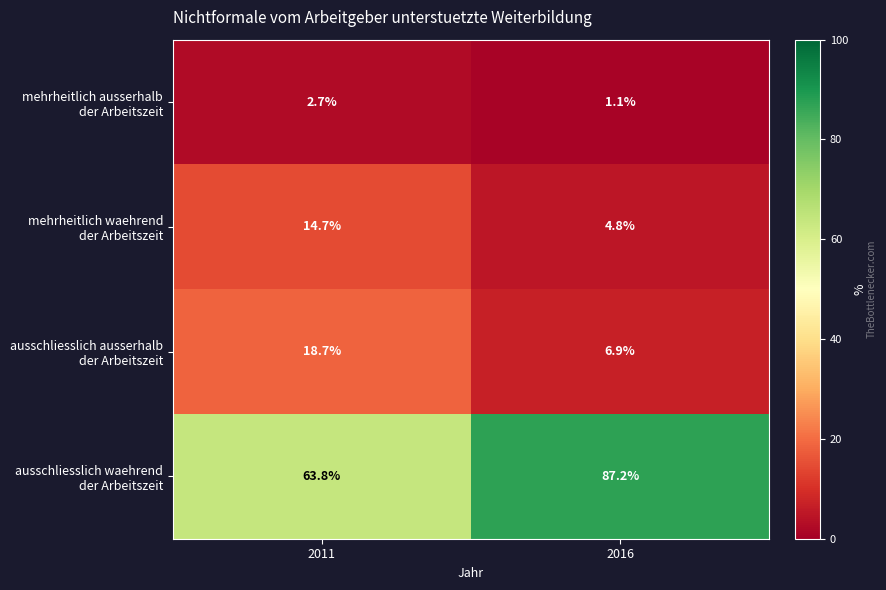

At which category is the sum across all series the highest?

2016